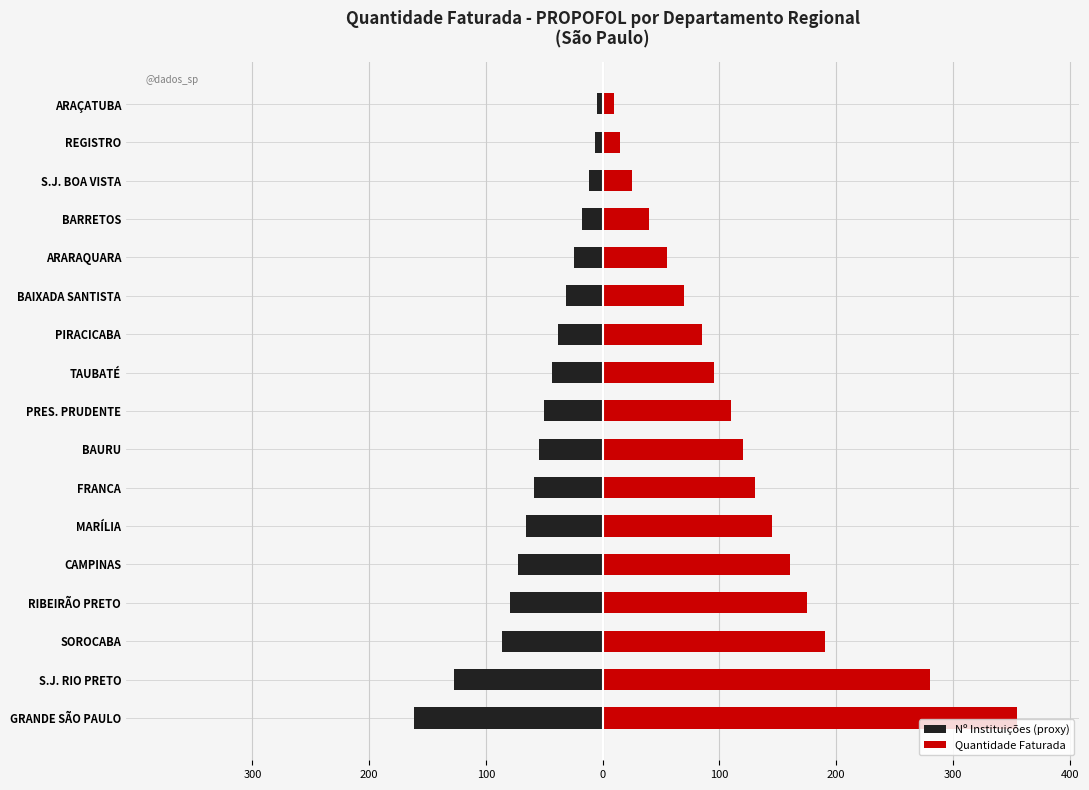

What is the highest value of the Quantidade Faturada series?

355.0